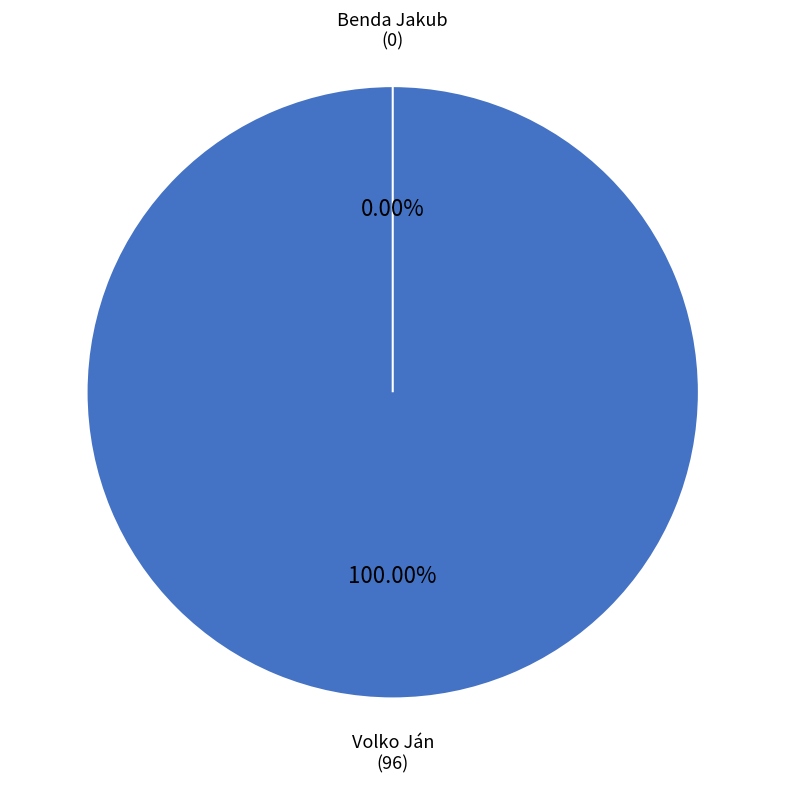

Combined, what portion of the pie is Volko Ján and Benda Jakub?

100.0%